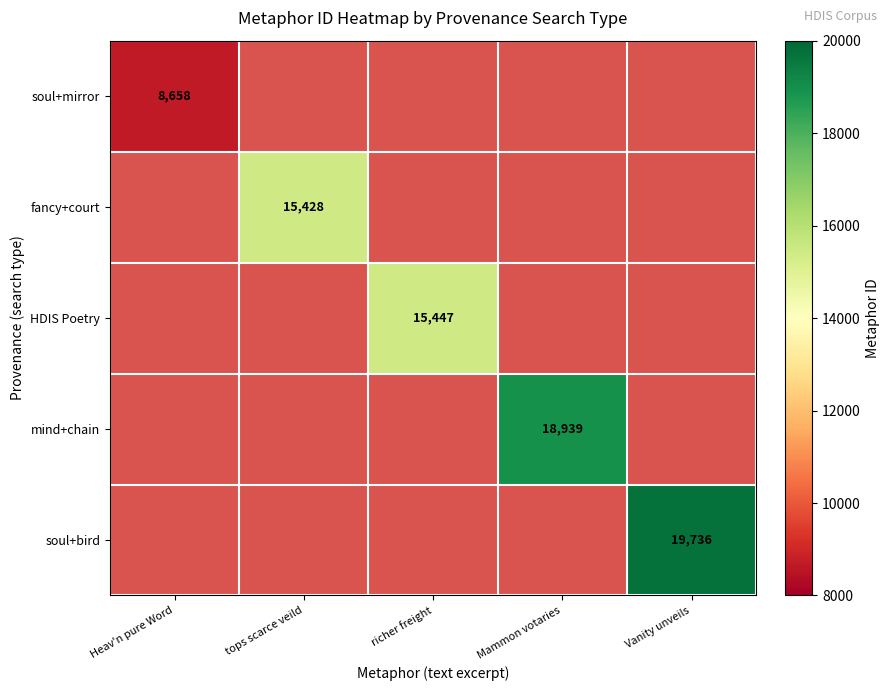

Which has a higher value, Mammon votaries or richer freight?

richer freight